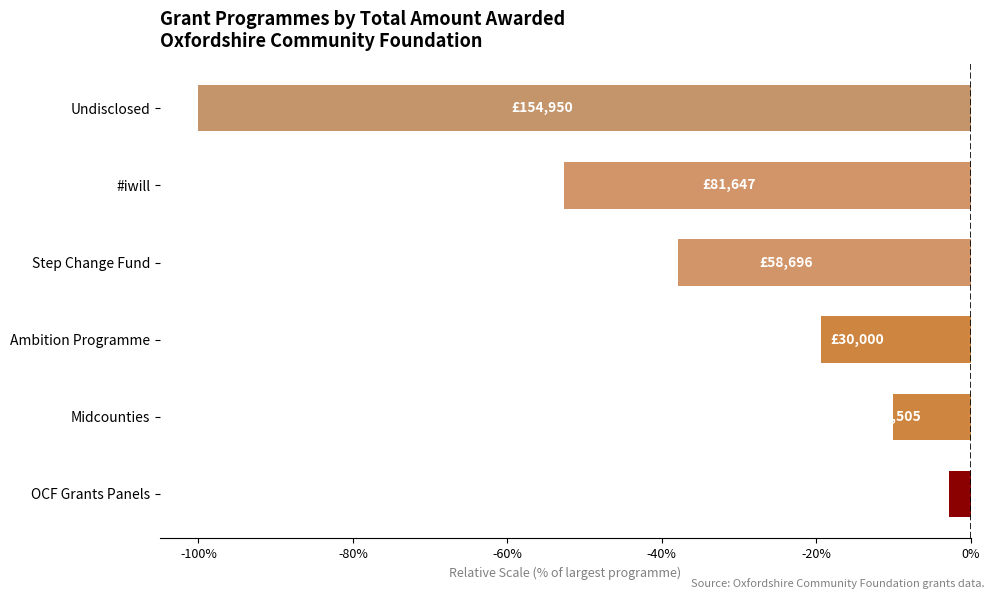

Between Midcounties and OCF Grants Panels, which is larger?

OCF Grants Panels